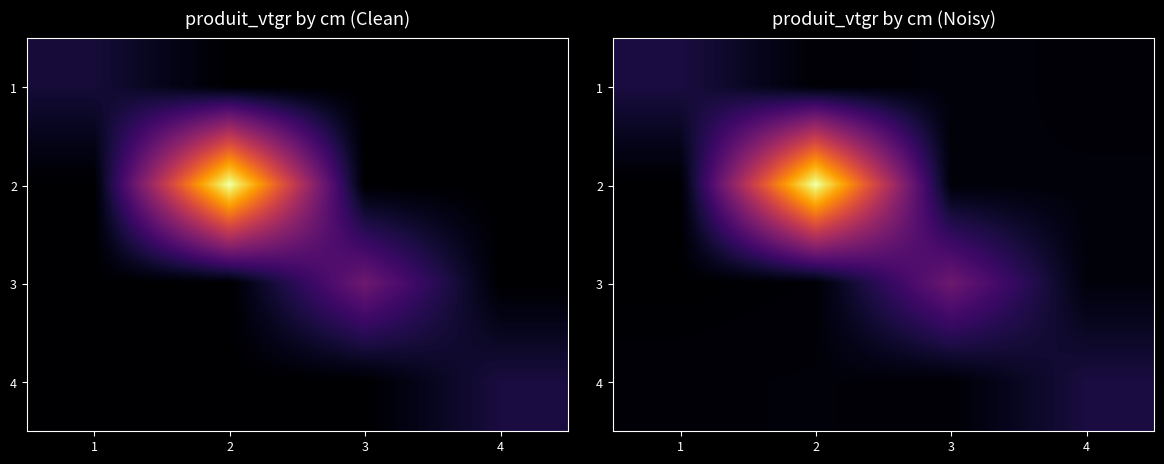

At which category does the chart reach its minimum across all series?

1